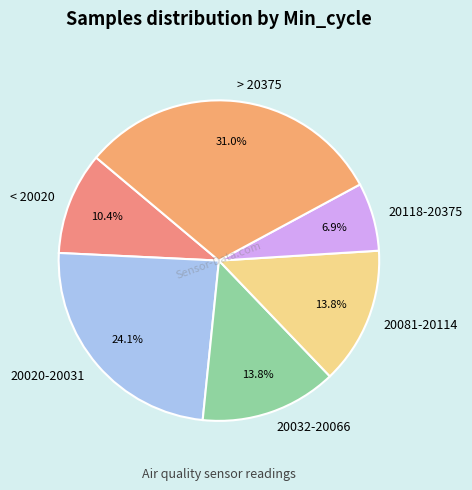

Is the sum of 20081-20114 and < 20020 greater than half?

No